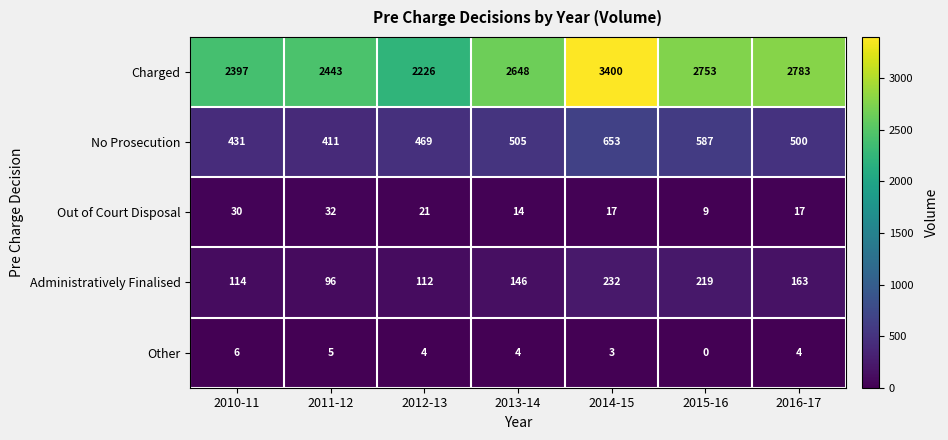

What is the sum of the Charged values at 2015-16 and 2010-11?

5150